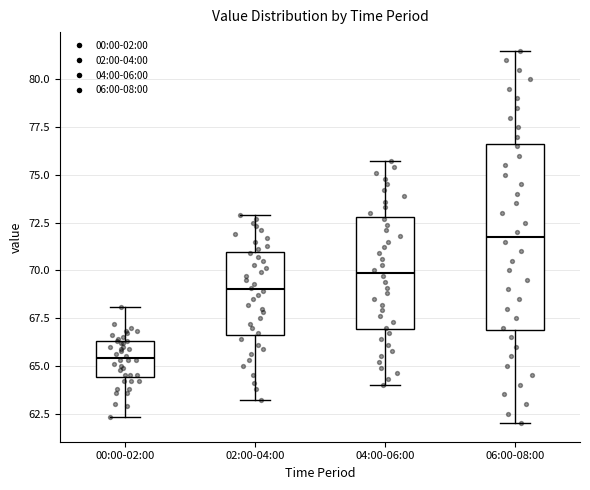

Which box's median line is the lowest?

00:00-02:00